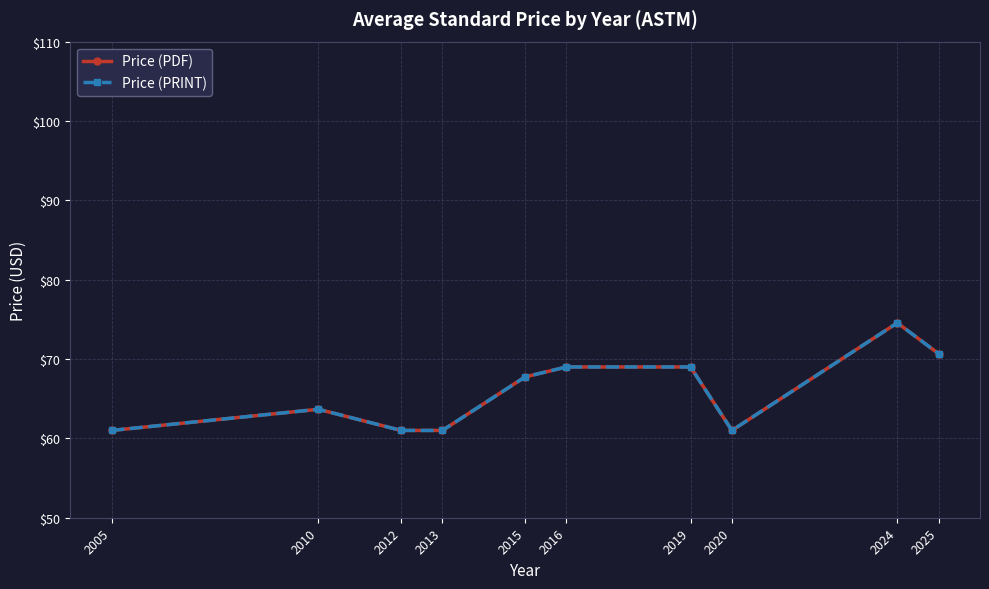

What are all the series names shown in the legend?

Price (PDF), Price (PRINT)